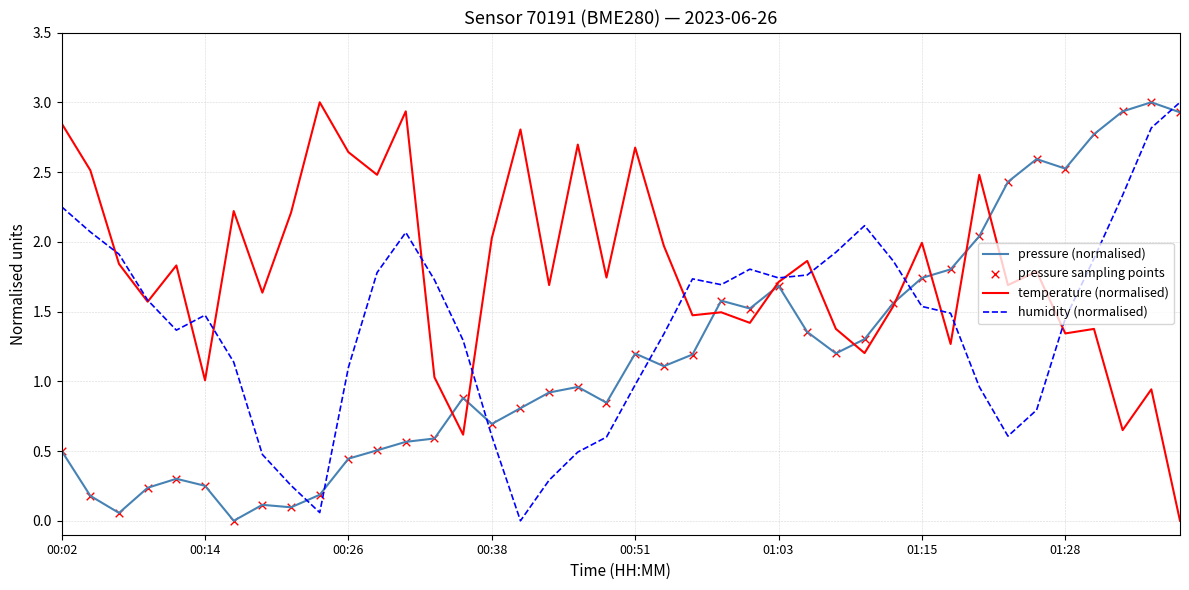

What is the maximum value for humidity (normalised)?

3.0